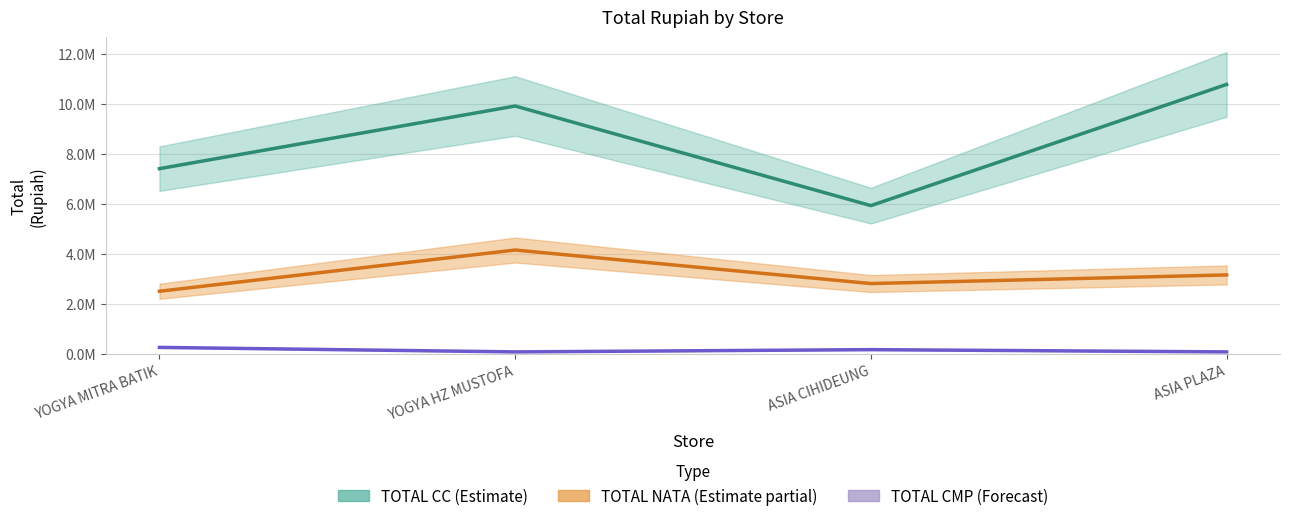

What is the difference between the maximum and minimum values in the TOTAL NATA series?

1.6